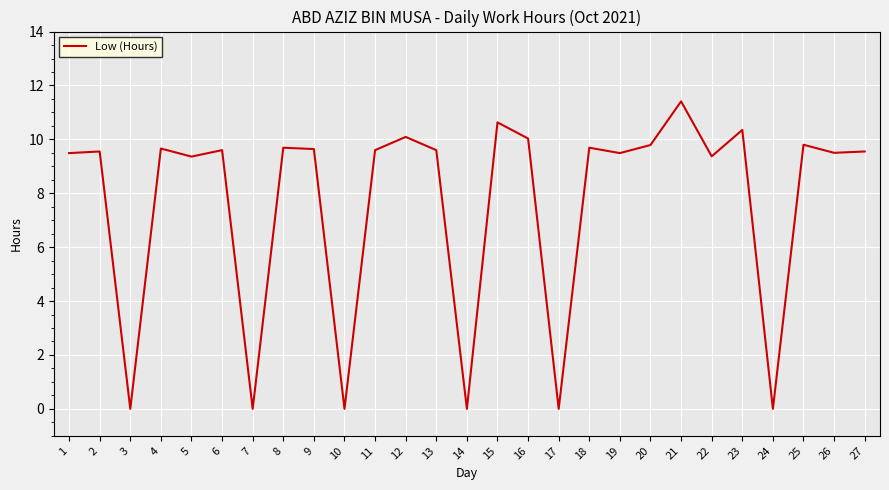

The value at 18 is 14.5. True or false?

False